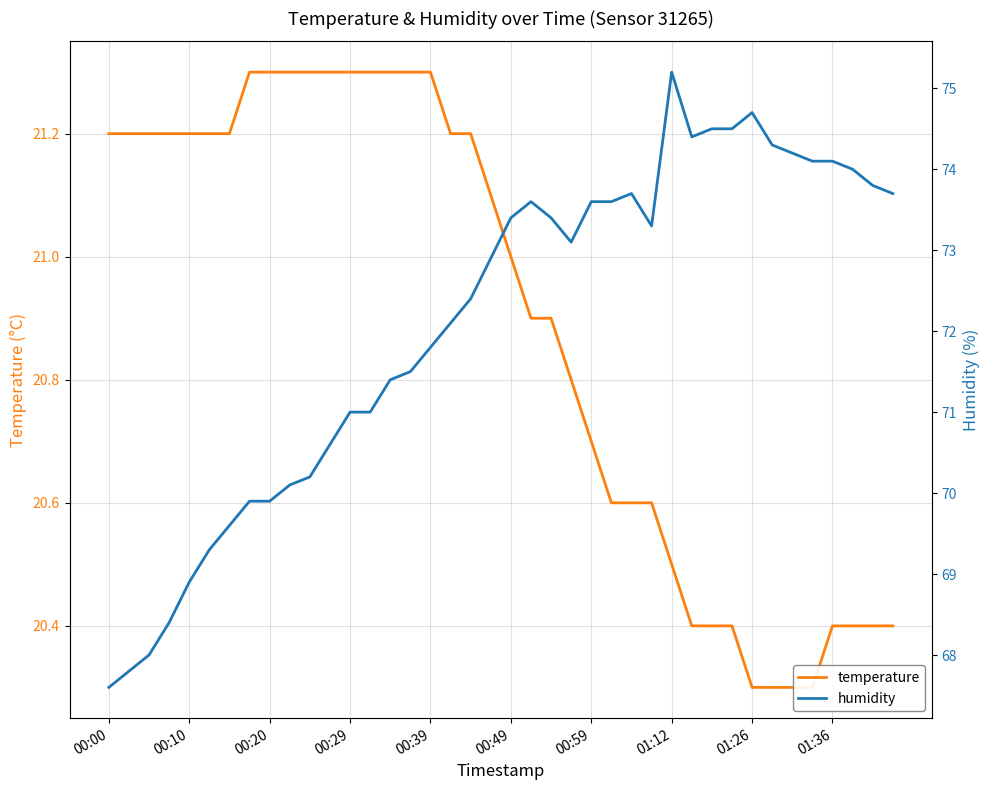

Is the value of humidity at 01:26 greater than the value of temperature at 15?

Yes